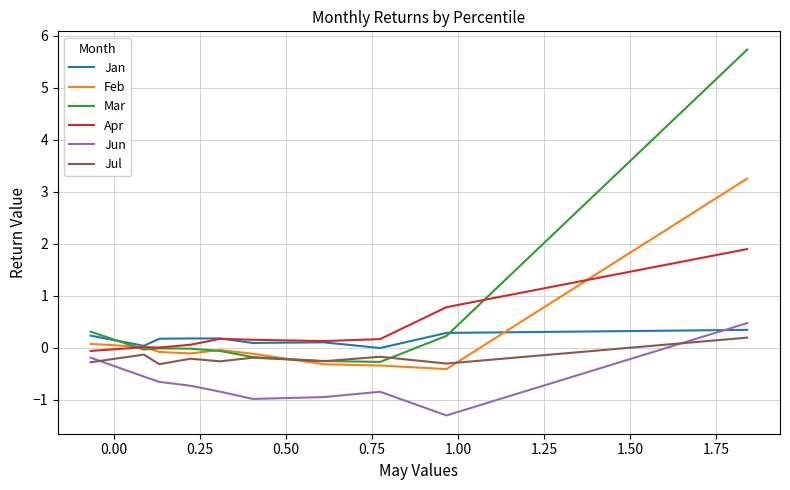

List the series in order of their peak value, lowest first.

Jul, Jan, Jun, Apr, Feb, Mar